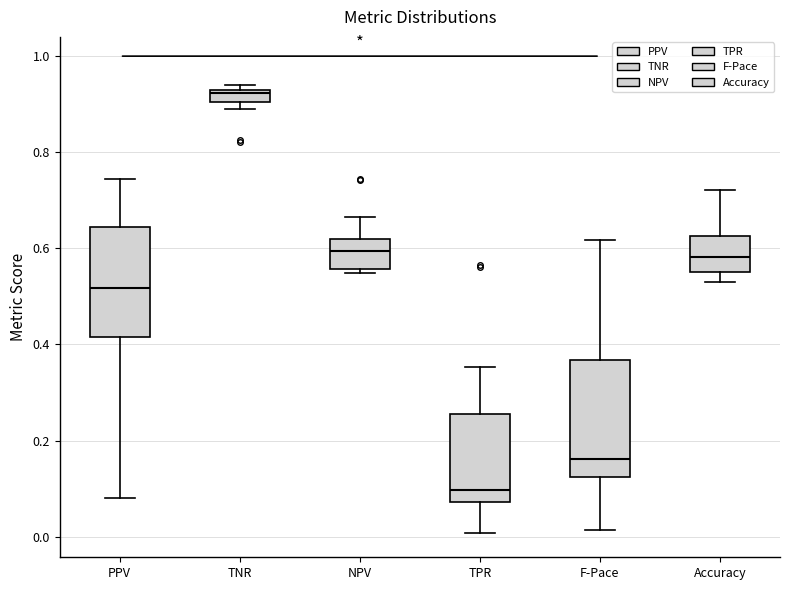

Where is the lower edge of the box for TNR on the y-axis? The values are not printed on the chart, so give them approximately, as read against the axis.

0.90